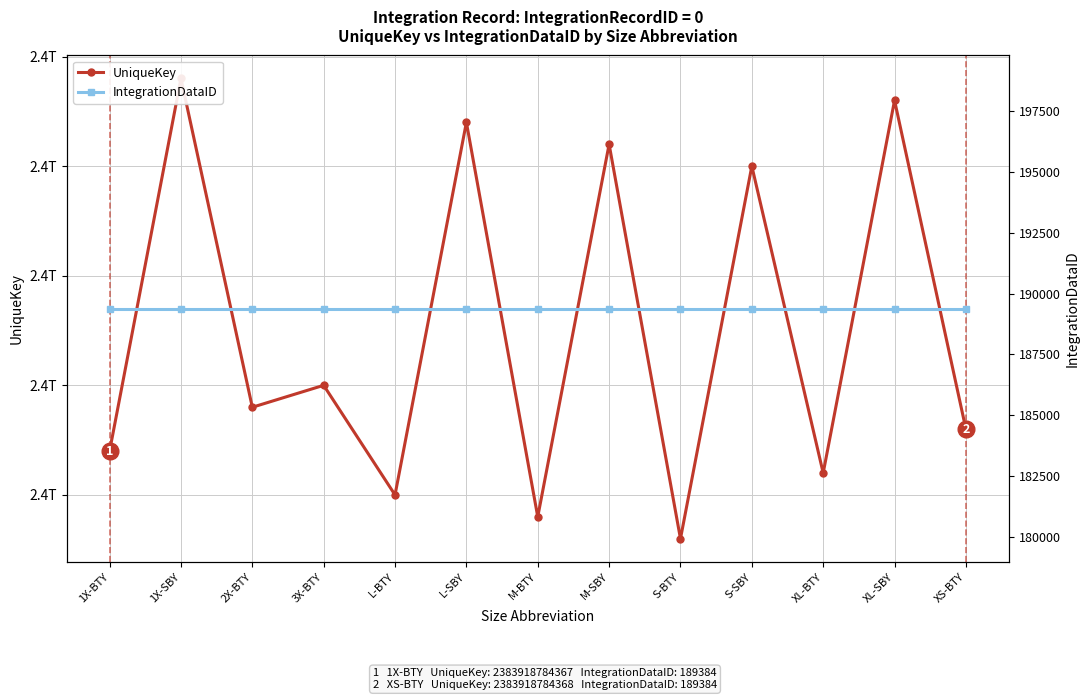

What are all the series names shown in the legend?

UniqueKey, IntegrationDataID